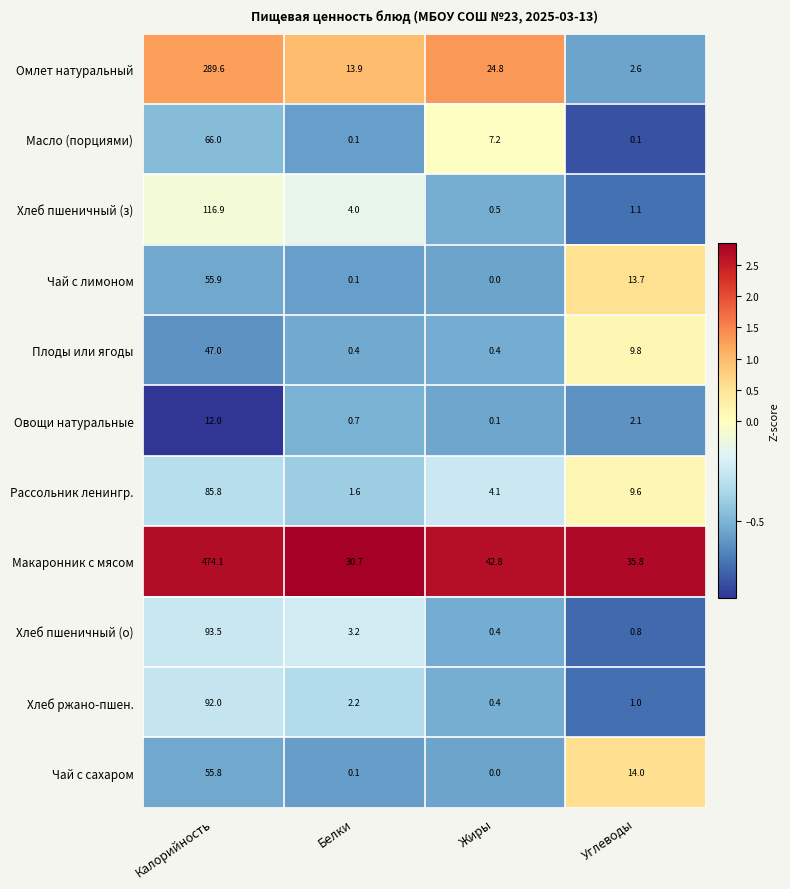

At which label does Чай с сахаром first exceed 14?

Калорийность